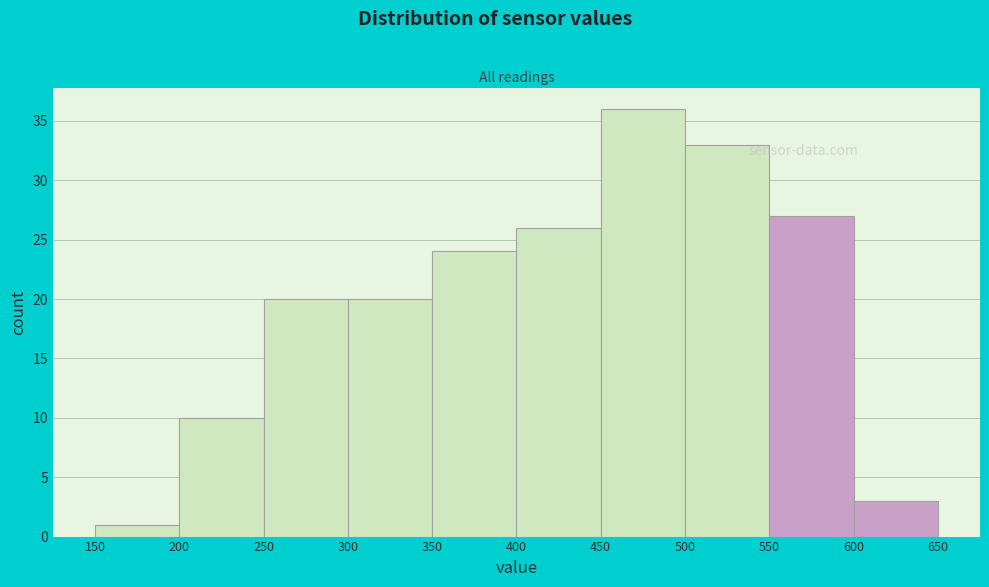

What is the height of the bar covering 150 to 200 on the x-axis? The values are not printed on the chart, so give them approximately, as read against the axis.

1